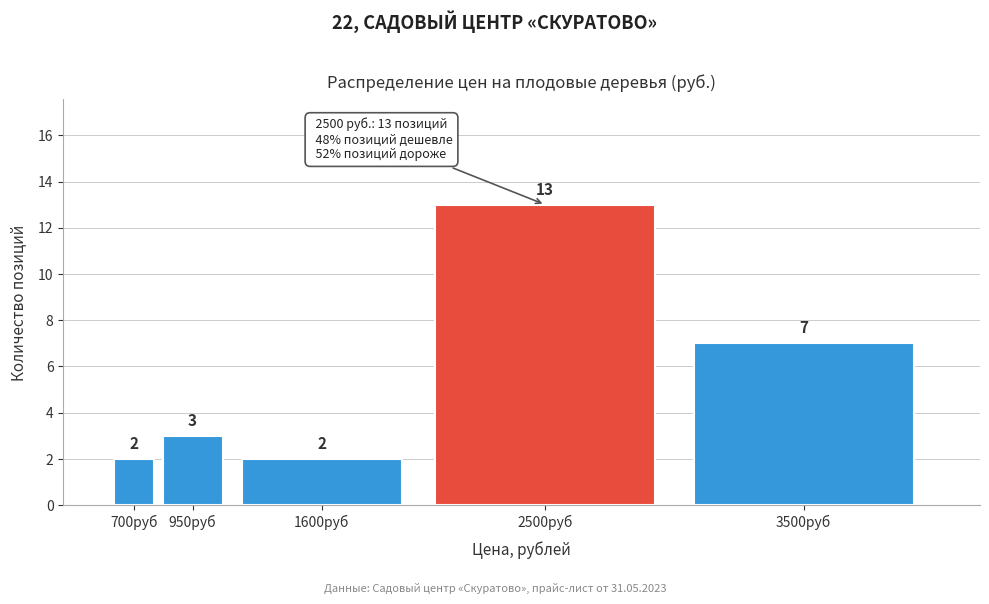

Reading right to left, transcribe all the data shown in this chart.

3500руб=7	2500руб=13	1600руб=2	950руб=3	700руб=2